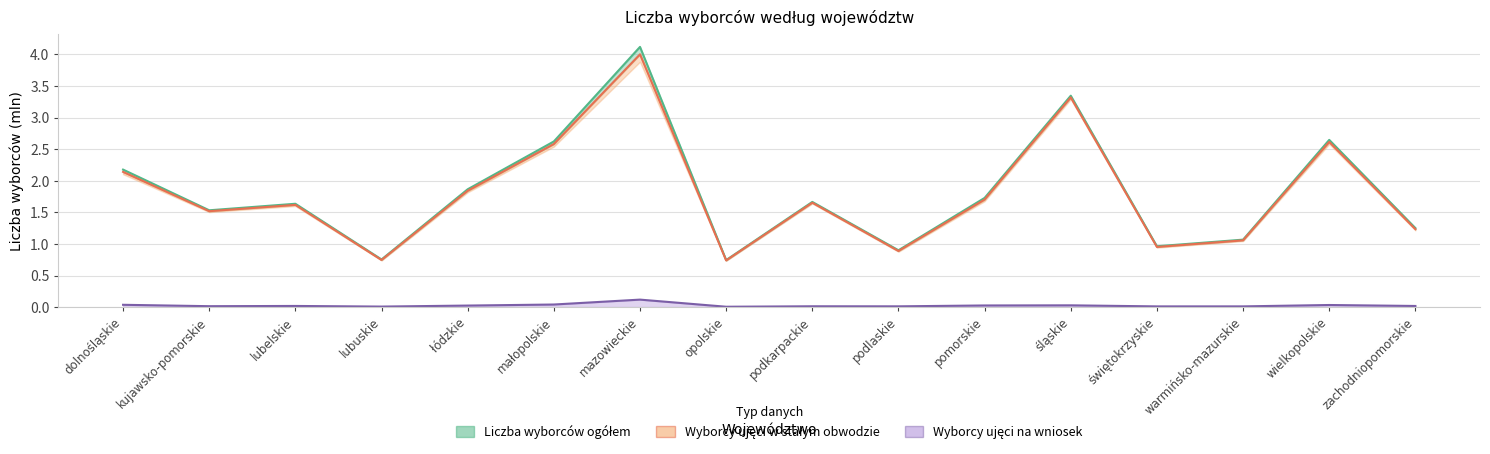

Which series has the widest spread of values?

Liczba wyborców ogółem